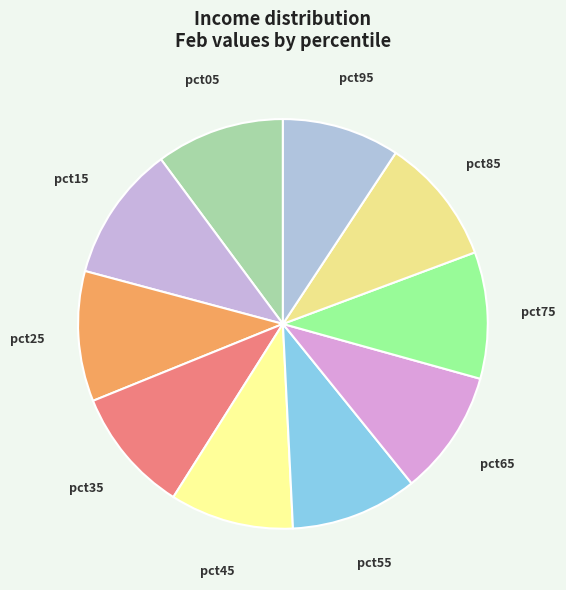

True or false: pct65 accounts for 10% of the total.

True